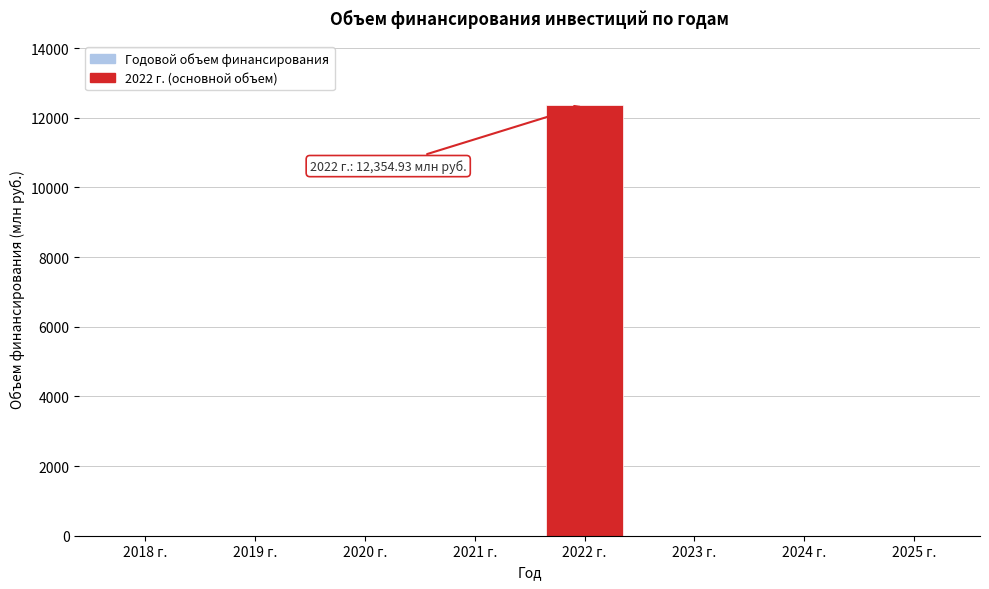

What is the change in value from 2019 г. to 2022 г.?

+12354.9